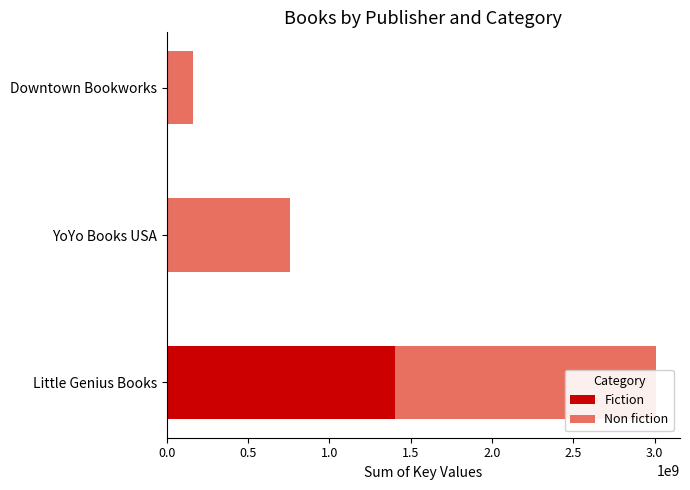

Reading left to right, extract all data points from this chart.

Fiction: 0.0=1401729029	0.5=0	1.0=0
Non fiction: 0.0=1603091989	0.5=755205762	1.0=160695227